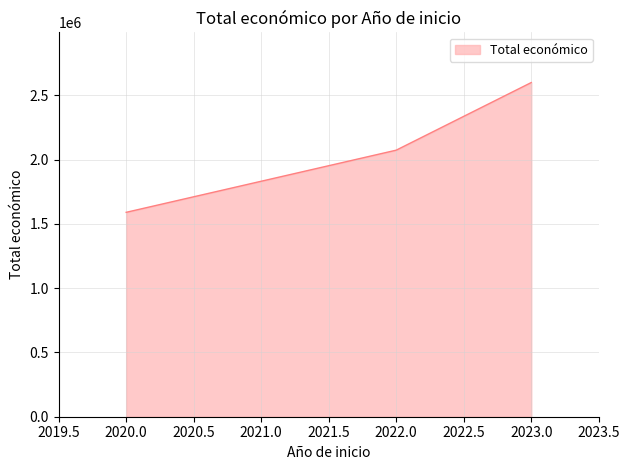

Which label corresponds to the smallest value in the chart?

2020.0